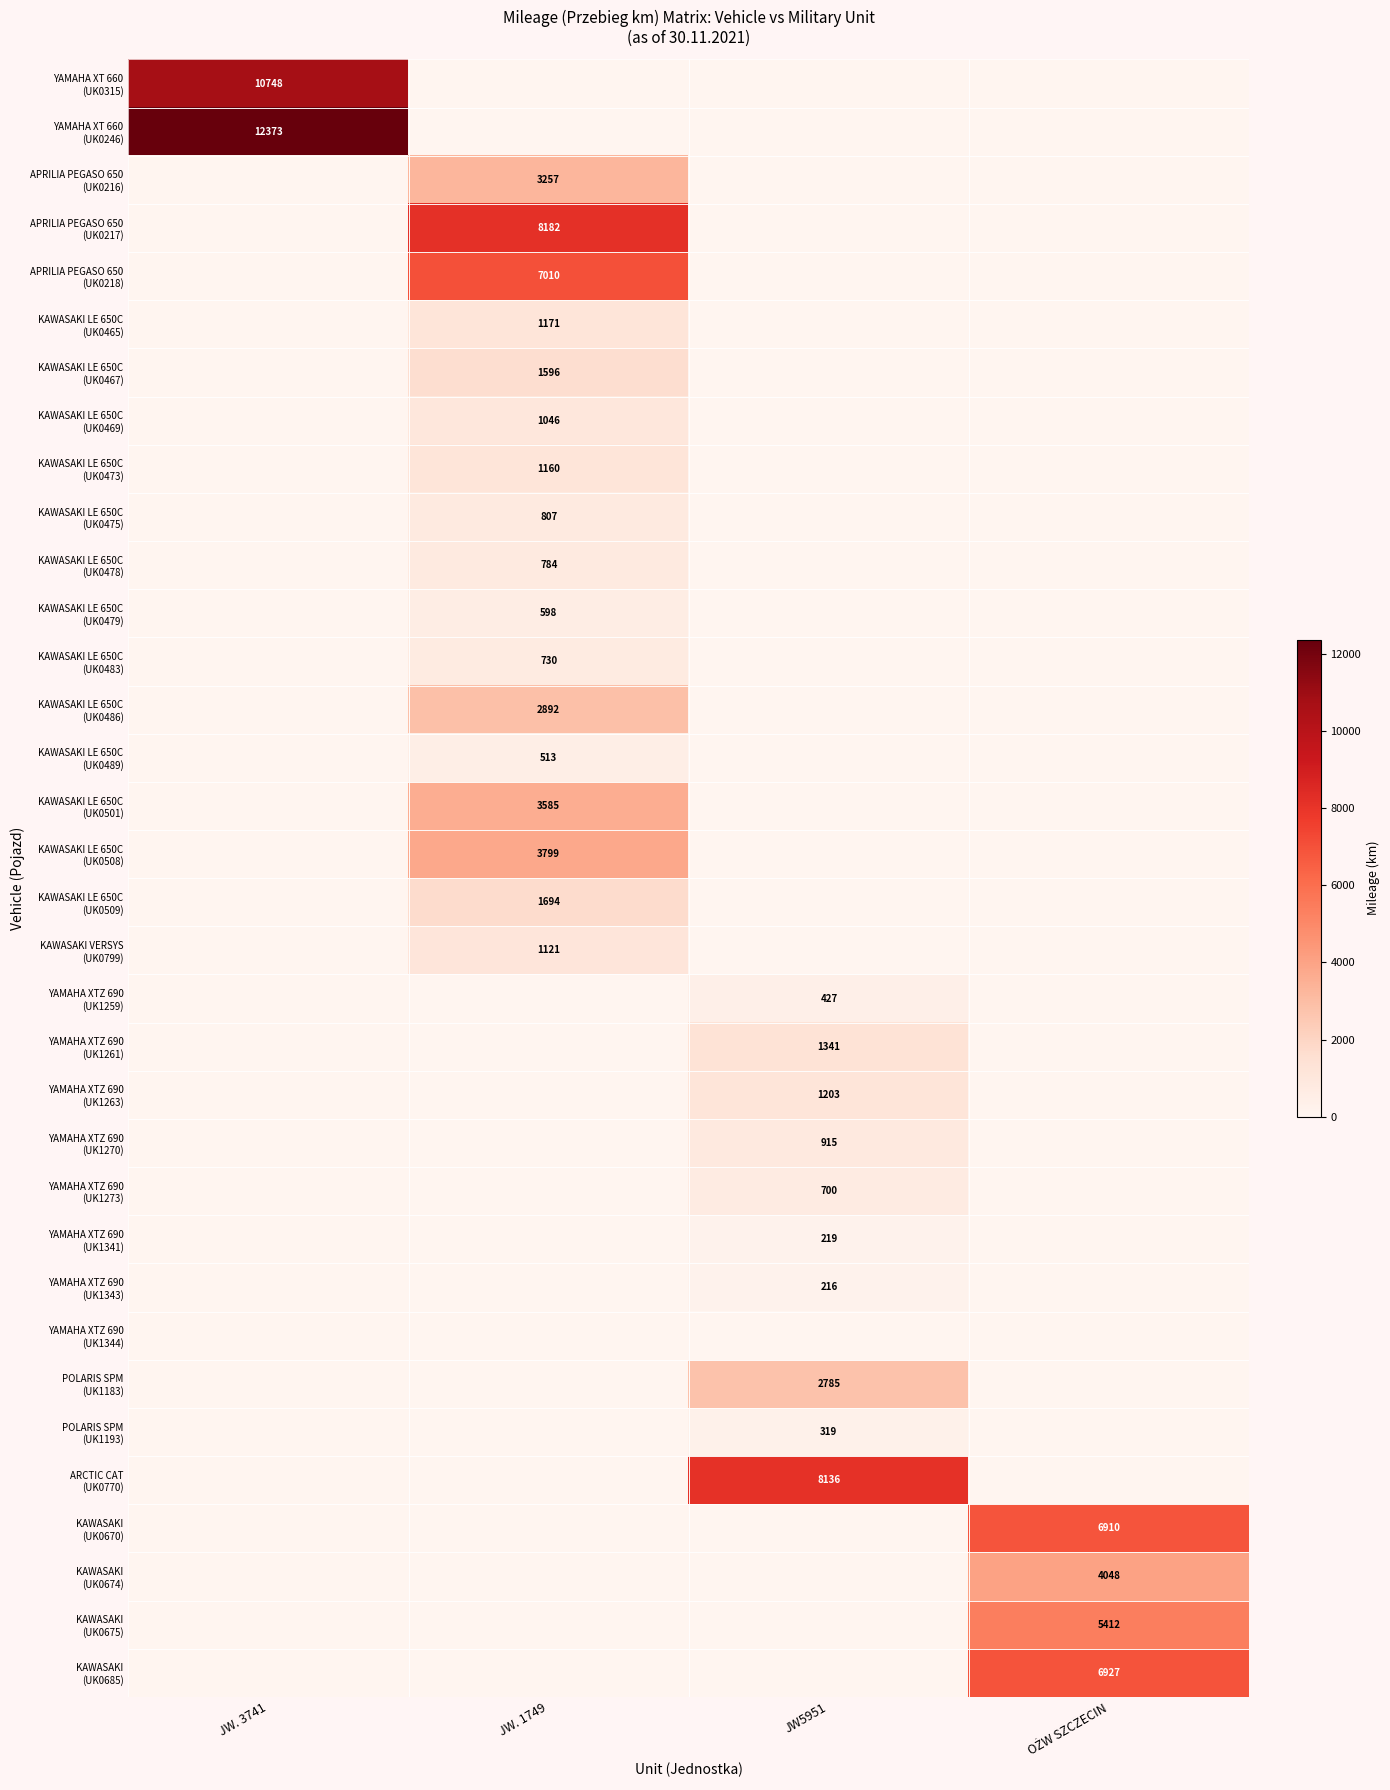

What is the total value across all series at JW. 1749?

39945